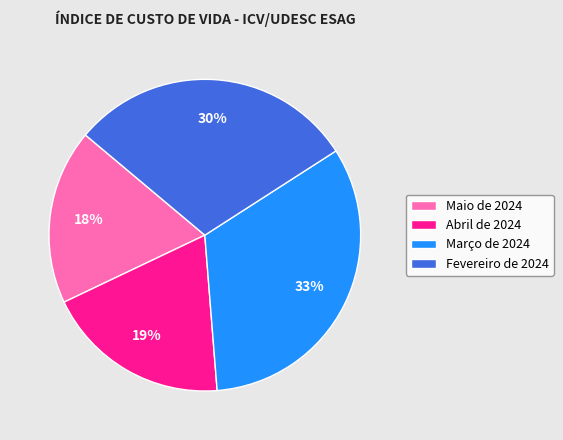

Does Março de 2024 account for over 50% of the chart?

No